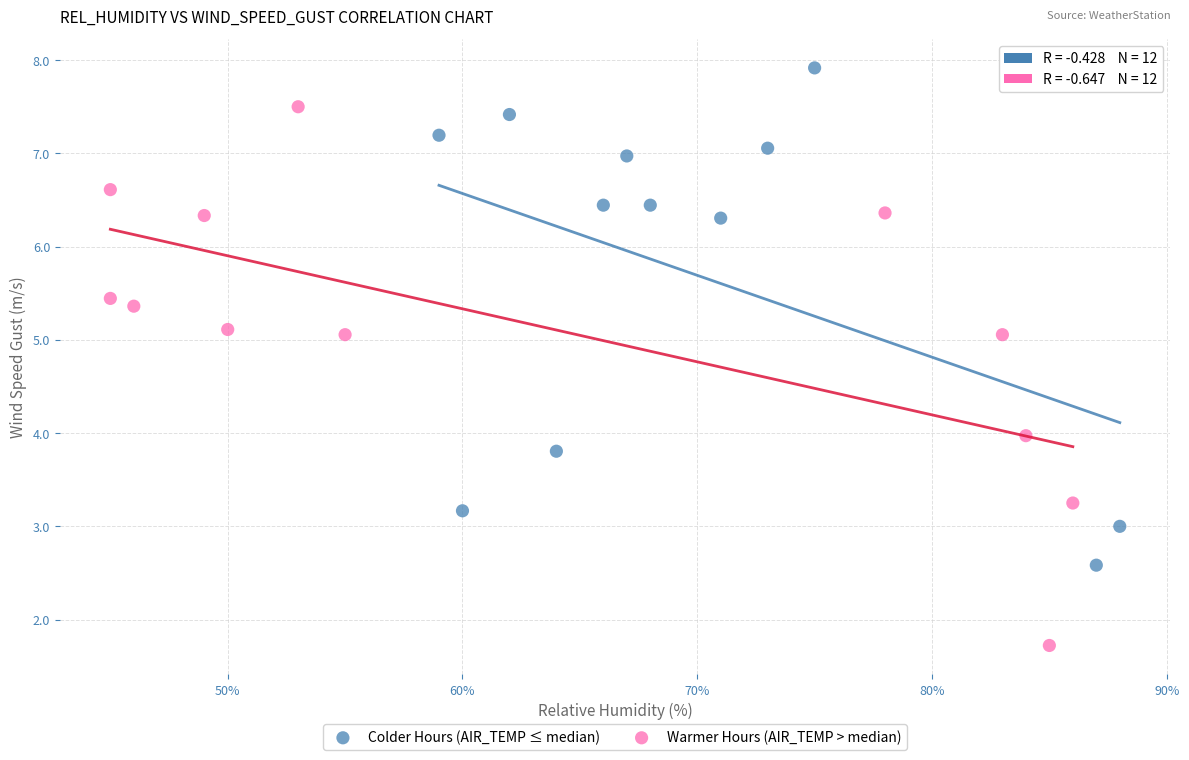

Which series reaches the minimum Y coordinate?

Warmer Hours (AIR_TEMP > median)